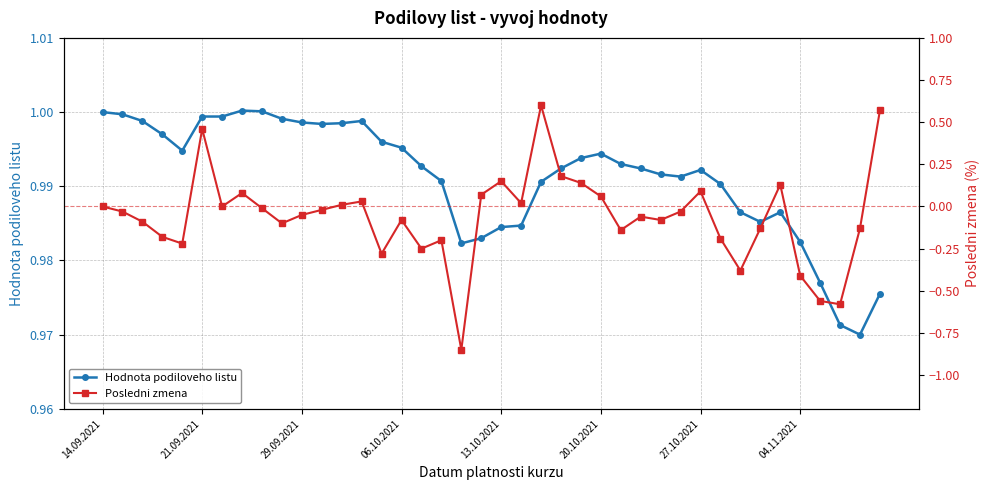

True or false: Hodnota podiloveho listu has a value of 1.0 at 16.

True